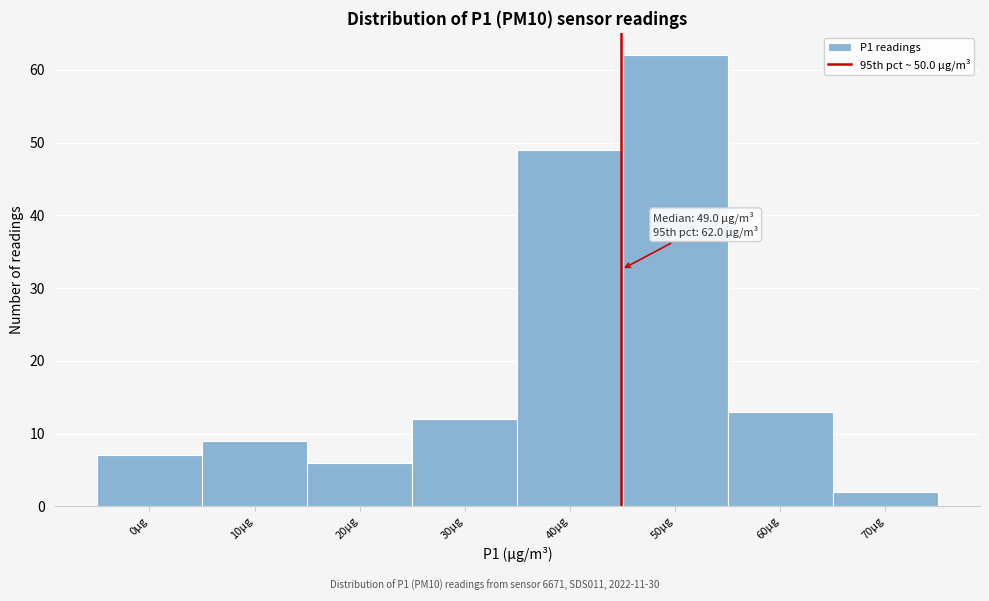

Reading right to left, transcribe all the data shown in this chart.

70µg=2	60µg=13	50µg=62	40µg=49	30µg=12	20µg=6	10µg=9	0µg=7